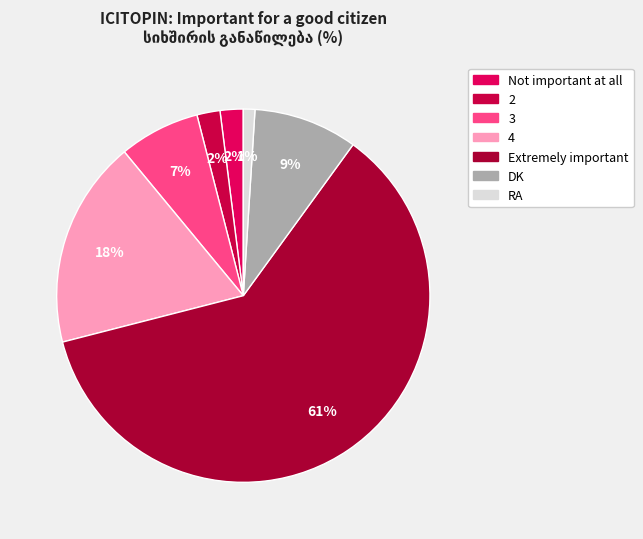

To the nearest percent, what is the average slice percentage?

14%